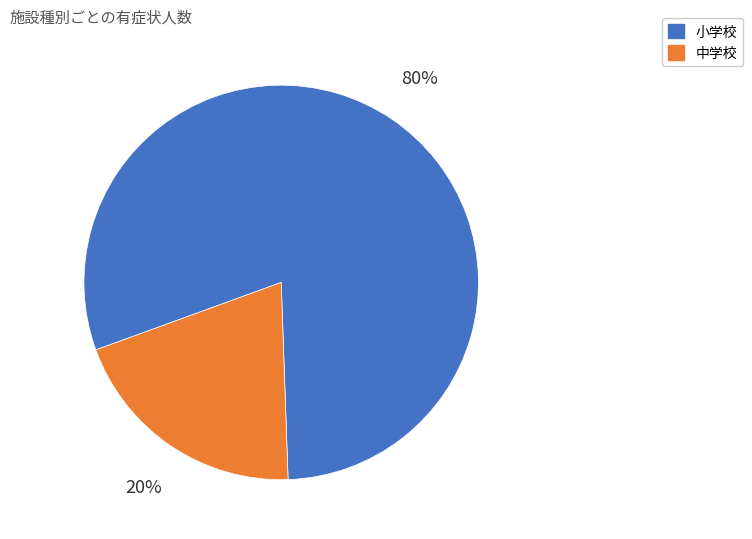

Combined, do 小学校 and 中学校 account for over 50%?

Yes